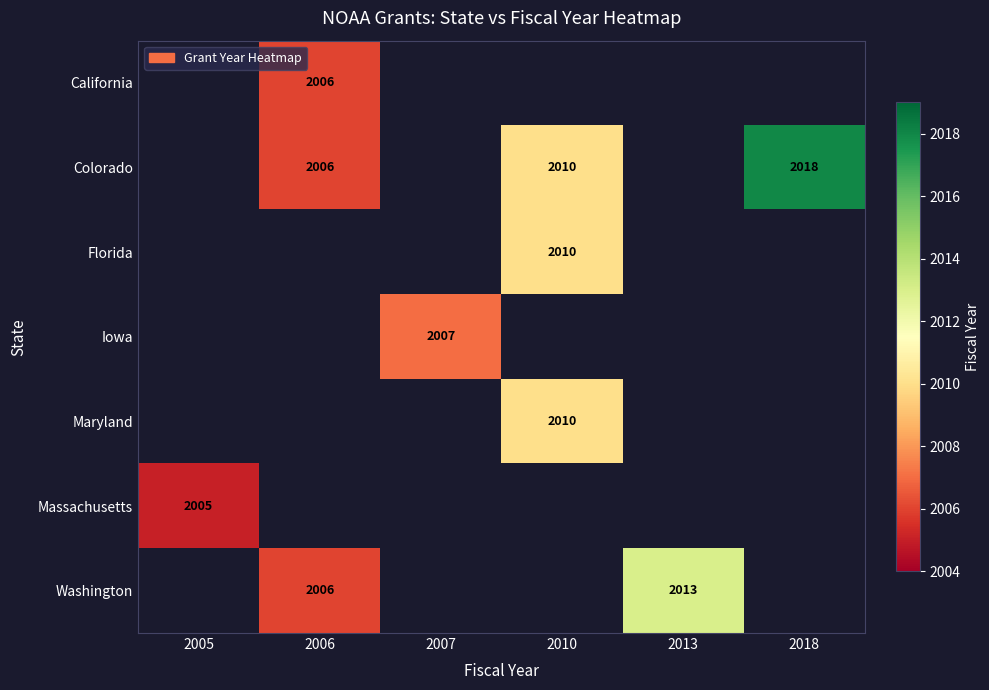

True or false: Colorado has a value of 2006 at 2006.

True